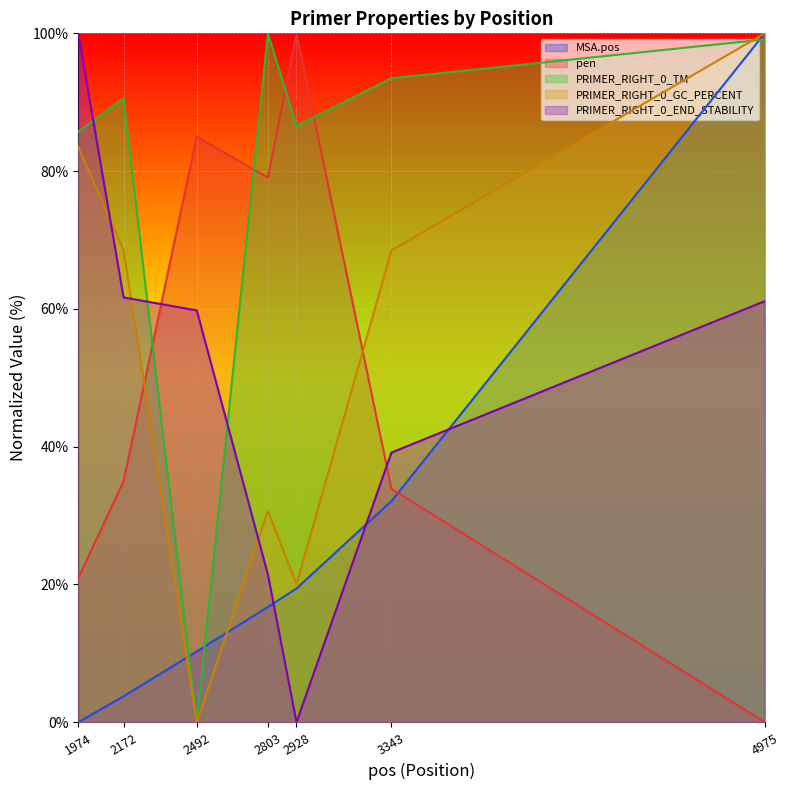

Which category has the lowest value in the pen series?

4975